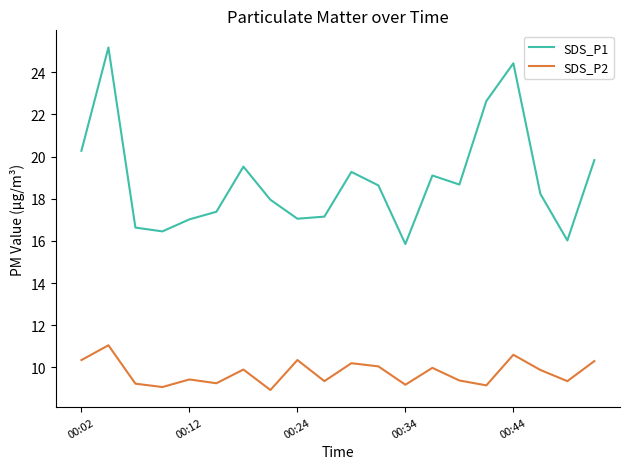

Is this an area chart (filled region under the line)?

No